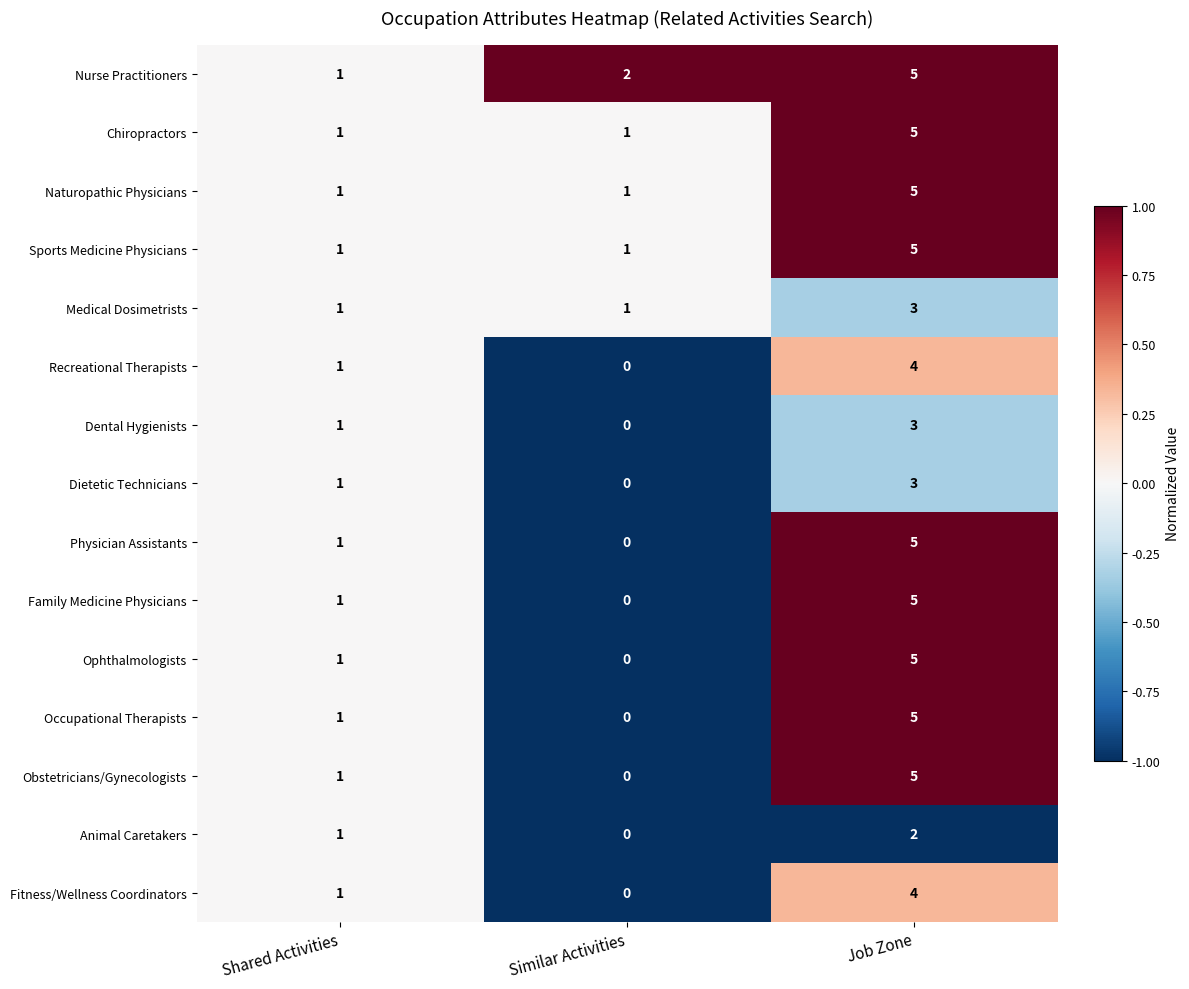

What is the spread (max minus min) of values at Job Zone?

3